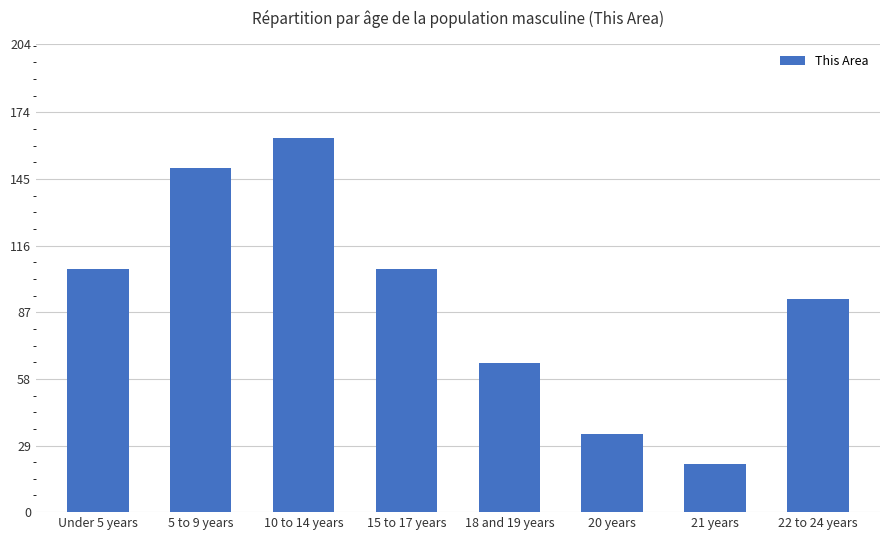

What is the change in value from 5 to 9 years to 10 to 14 years?

+13